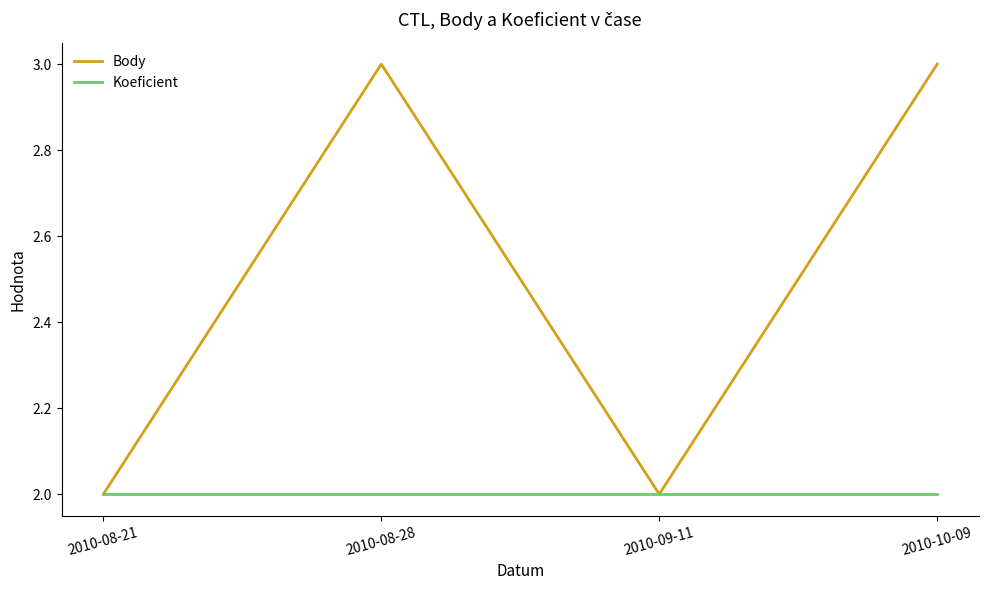

What position from the right is 2010-08-28?

3